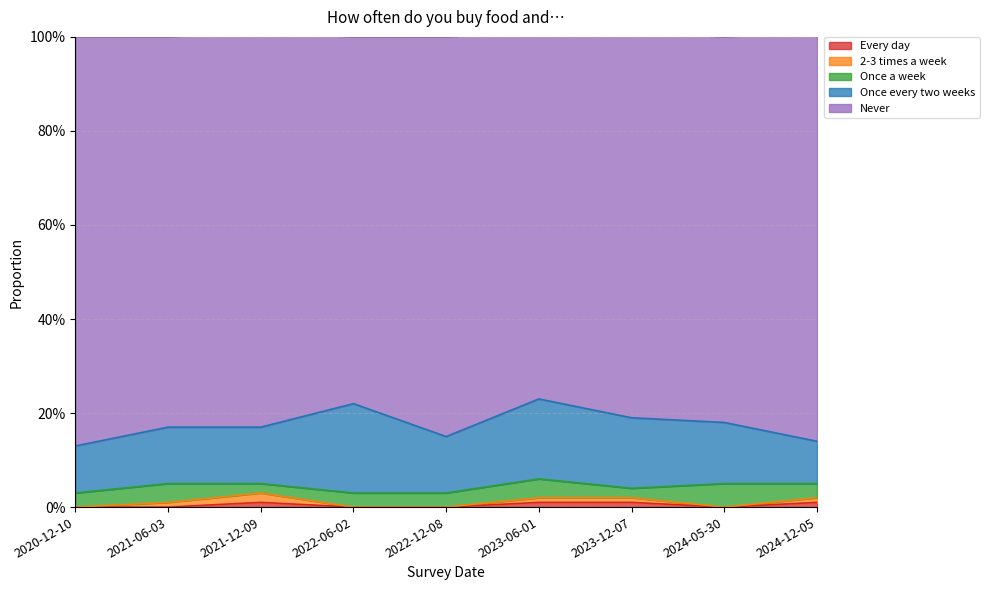

Rank the categories by Once every two weeks value from lowest to highest.

2024-12-05, 2020-12-10, 2021-06-03, 2021-12-09, 2022-12-08, 2024-05-30, 2023-12-07, 2023-06-01, 2022-06-02